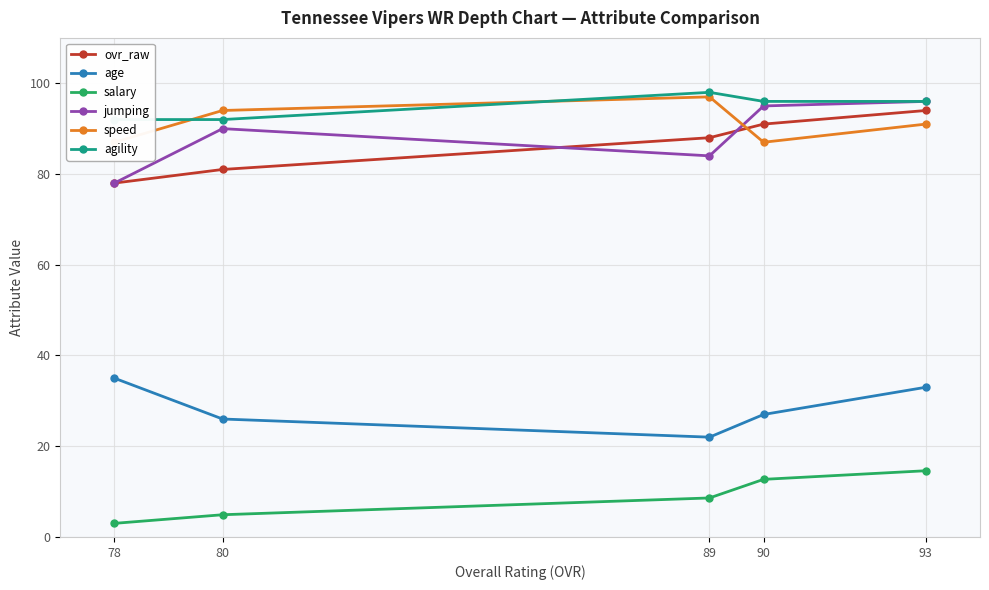

Reading right to left, extract all data points from this chart.

ovr_raw: 78=78.0	80=81.0	89=88.0	90=91.0	93=94.0
age: 78=35.0	80=26.0	89=22.0	90=27.0	93=33.0
salary: 78=3.0	80=4.9	89=8.6	90=12.7	93=14.6
jumping: 78=78.0	80=90.0	89=84.0	90=95.0	93=96.0
speed: 78=87.0	80=94.0	89=97.0	90=87.0	93=91.0
agility: 78=92.0	80=92.0	89=98.0	90=96.0	93=96.0